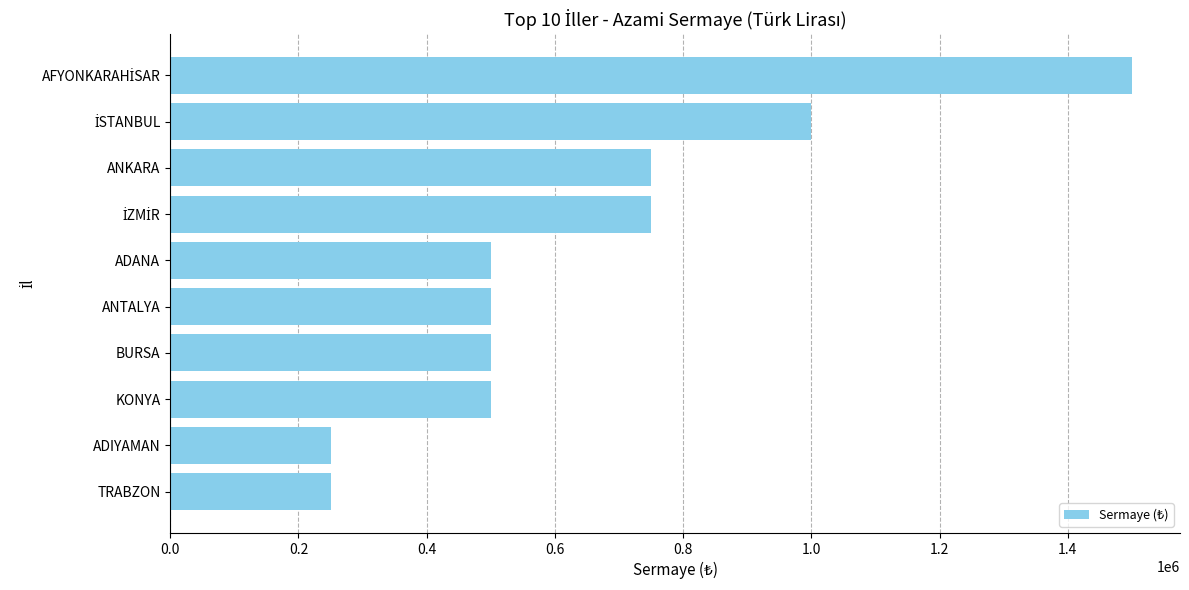

What is the average value?

650000